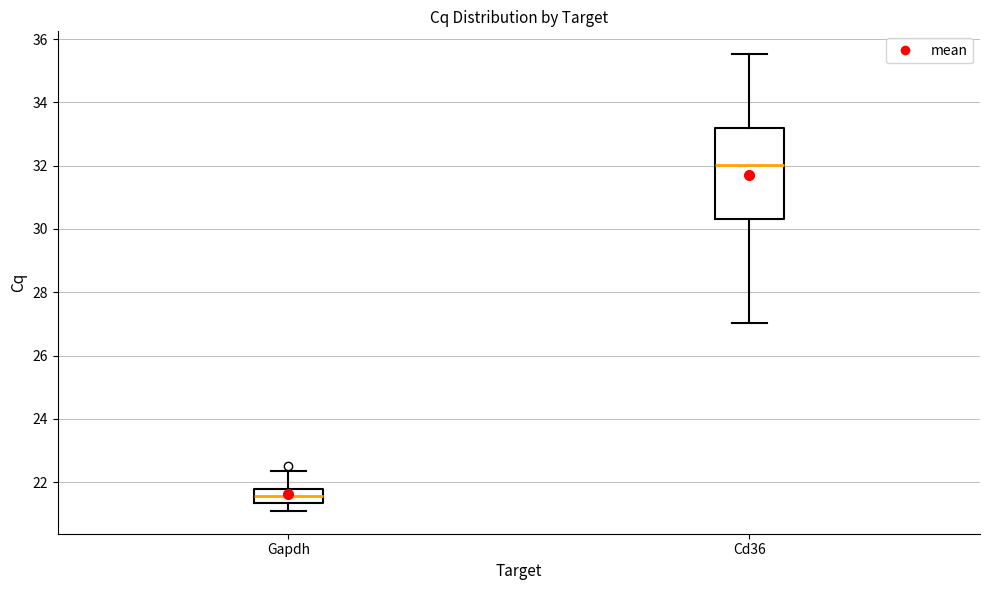

Reading left to right, read every box against the y-axis: the position of its median line, the range the box covers, and the ends of its whiskers. The values are not printed on the chart, so give them approximately, as read against the axis.

Gapdh: median 21.6, box 21.4 to 21.8, whiskers 21.0 to 22.4
Cd36: median 32.0, box 30.4 to 33.2, whiskers 27.0 to 35.6